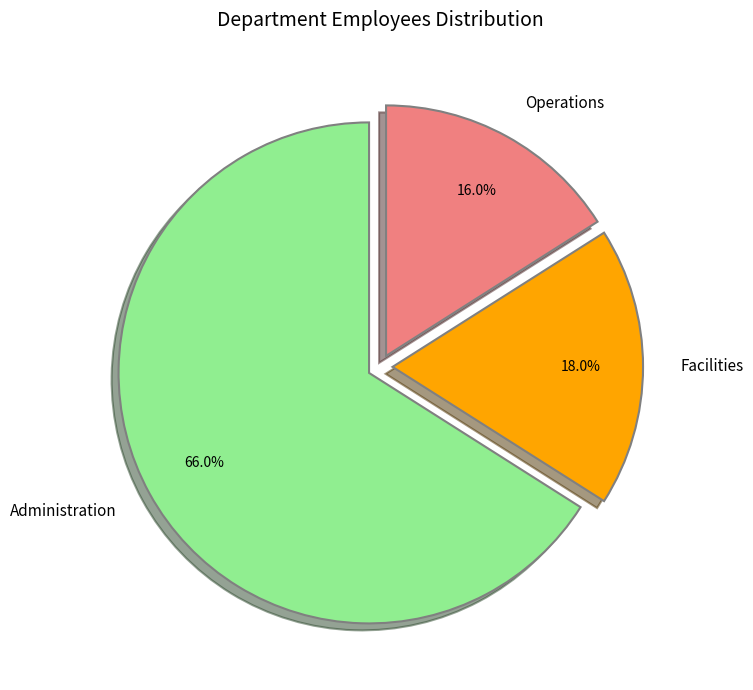

Which slice is the largest?

Administration